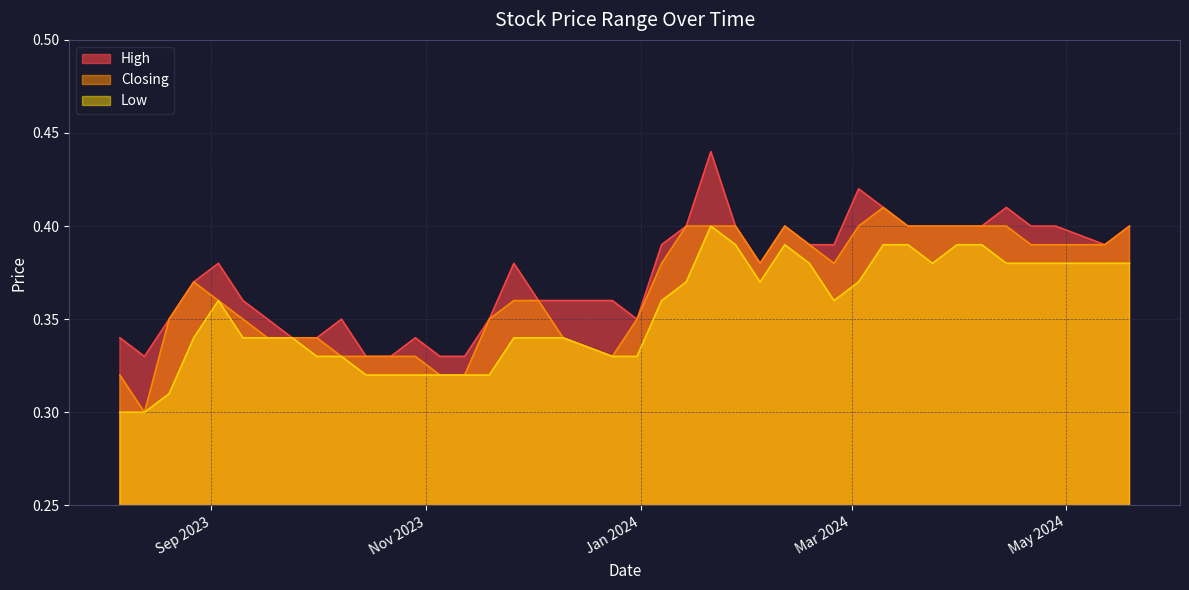

True or false: High has more than 0 interior local peaks.

True